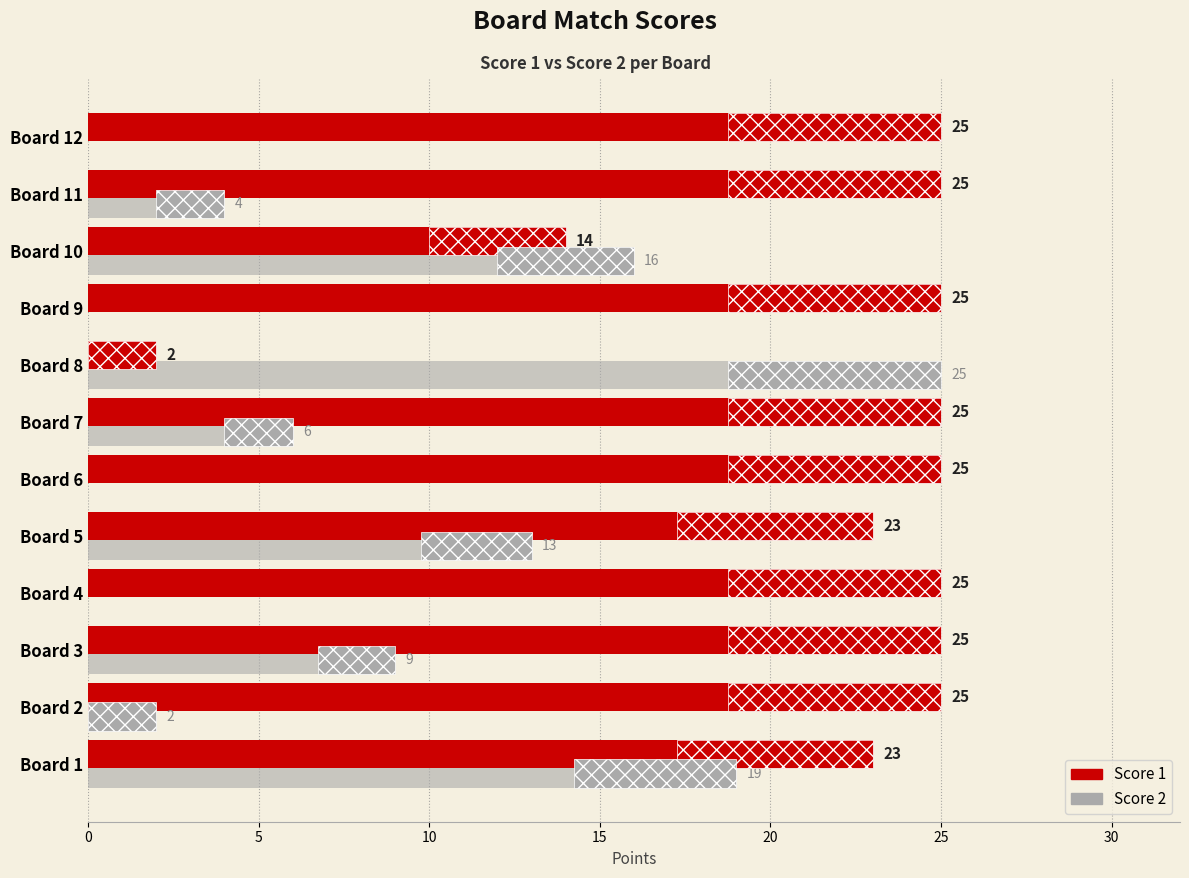

True or false: Score 2 has a value of 15 at Board 3.

False